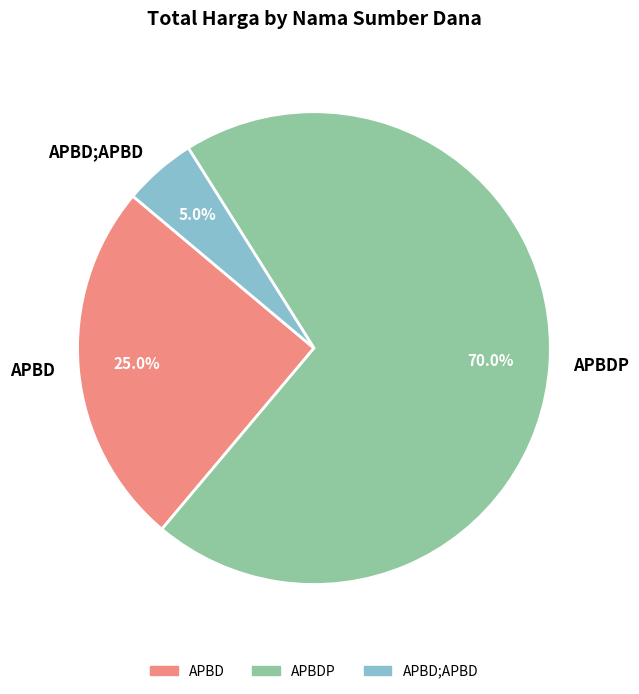

What is the total percentage of APBDP and APBD?

95.0%